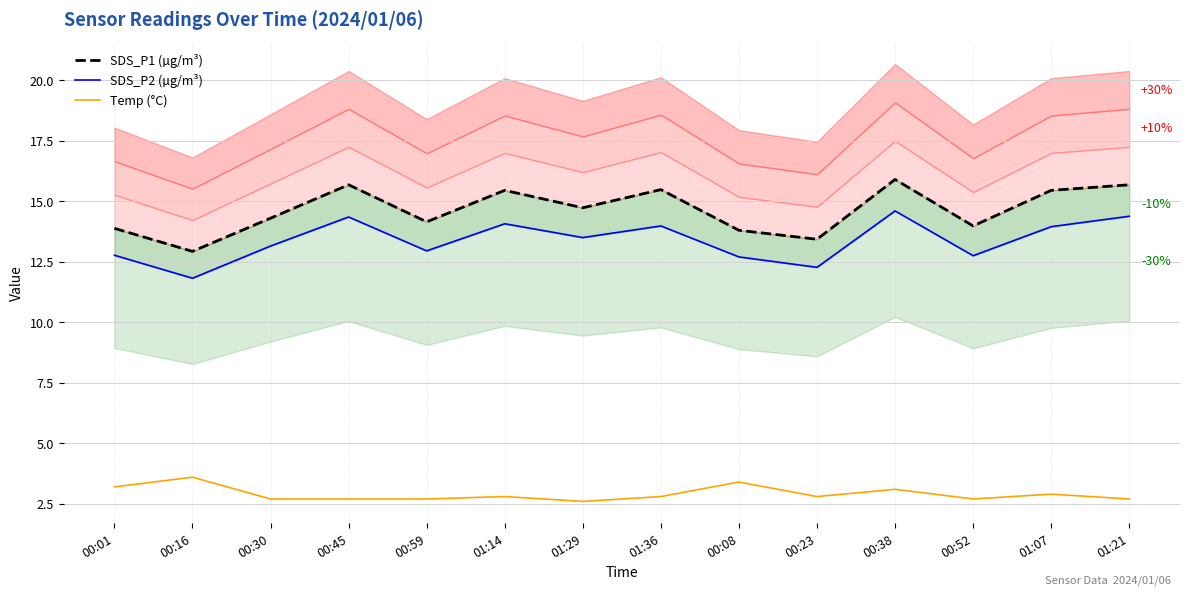

What are all the series names shown in the legend?

SDS_P1 (µg/m³), SDS_P2 (µg/m³), Temp (°C)